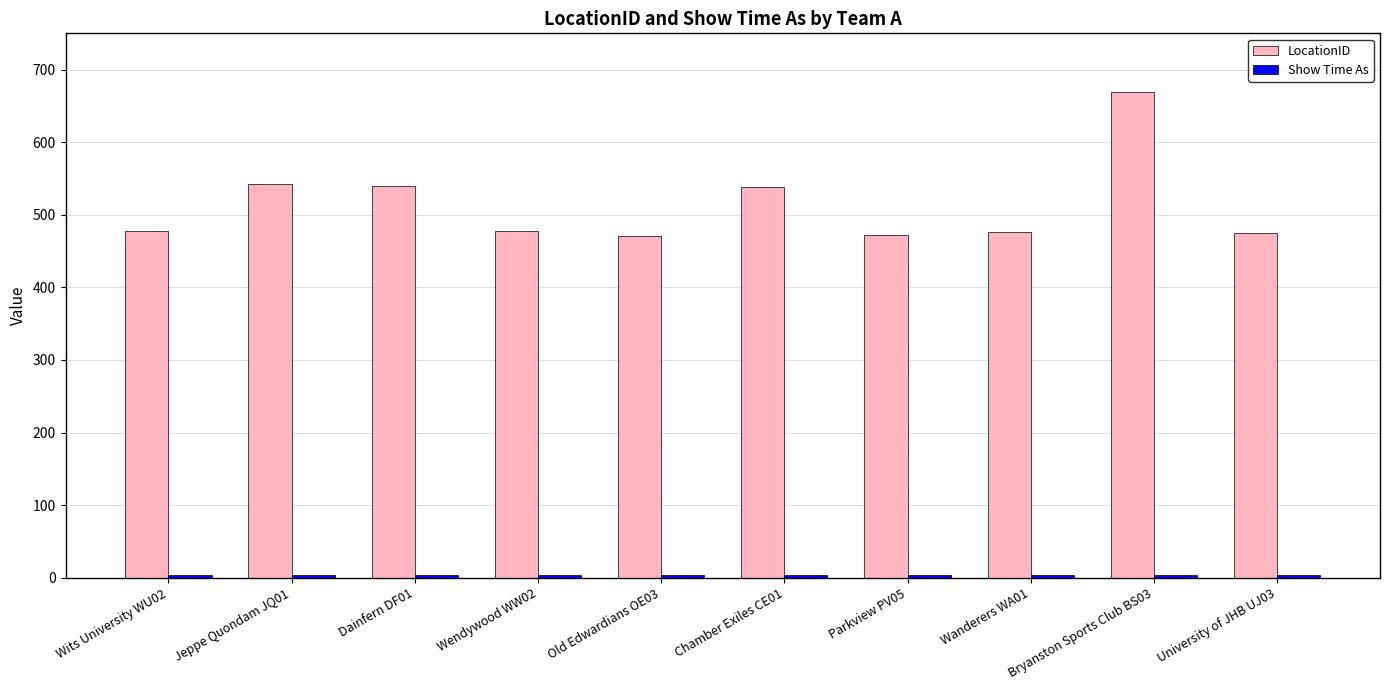

How many data points in LocationID are less than 478?

5